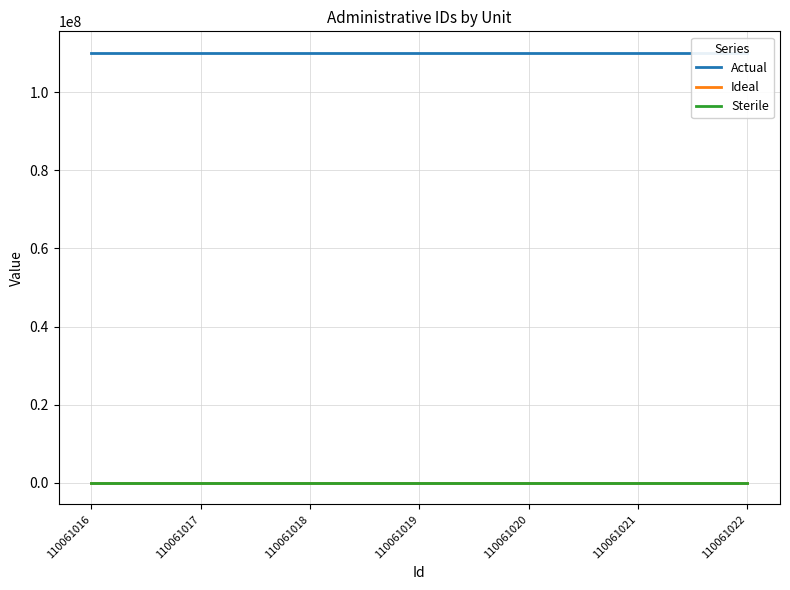

What is the lowest value of the Actual series?

110061016